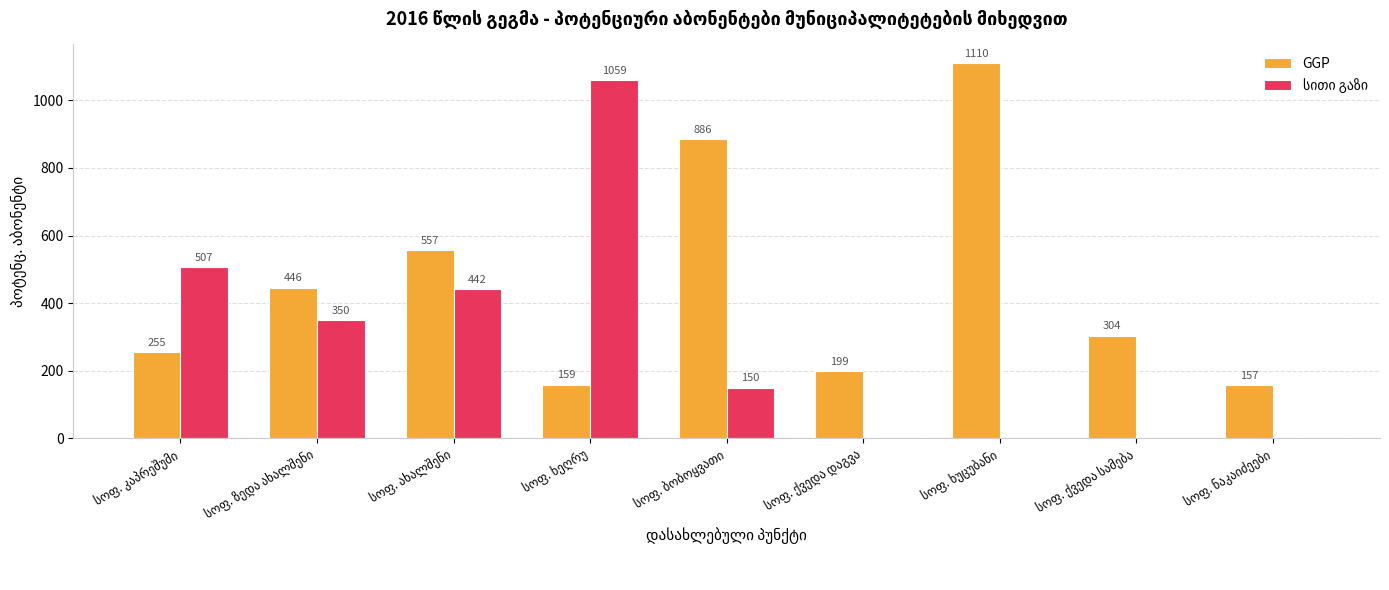

Which series has the largest total across all categories?

GGP